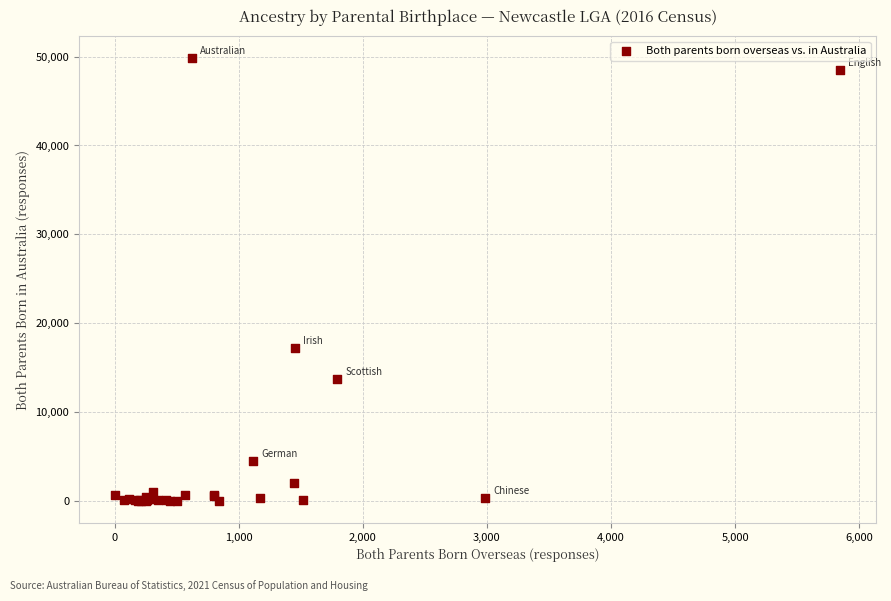

What Y value in the scatter plot is closest to 24907?

17201